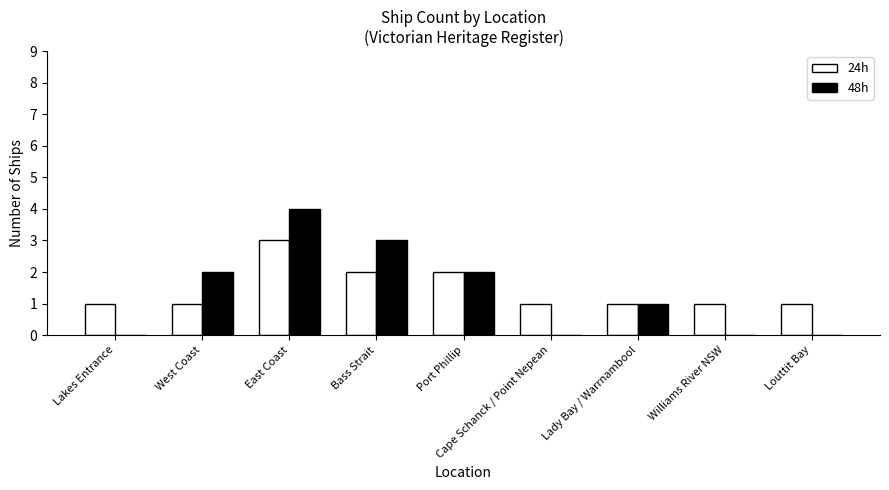

Reading left to right, extract all data points from this chart.

24h: 1	1	3	2	2	1	1	1	1
48h: 0	2	4	3	2	0	1	0	0